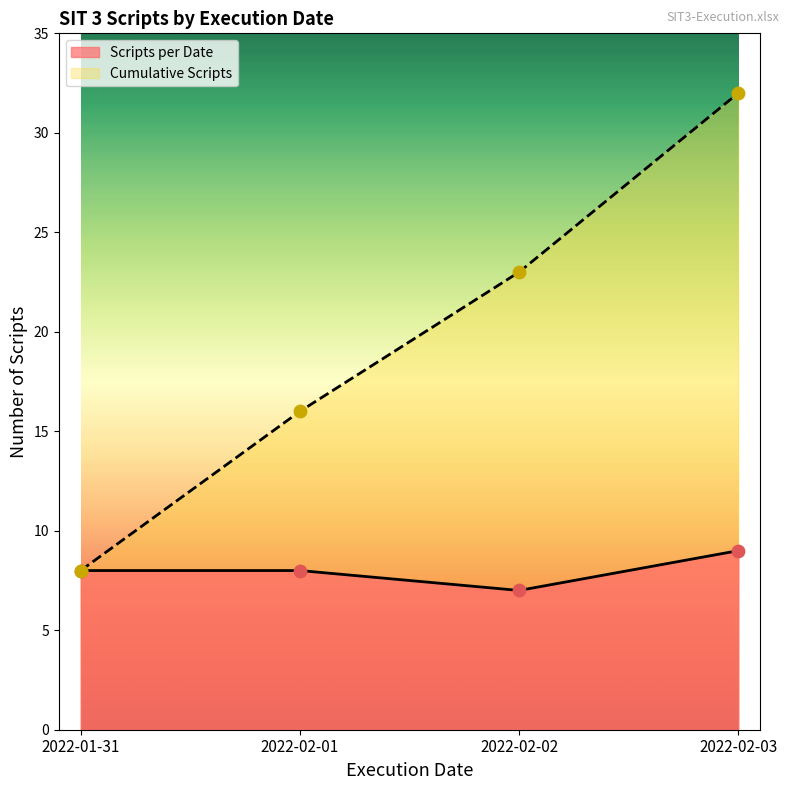

Is the value of Scripts per Date at 2022-01-31 greater than the value of Cumulative Scripts at 2022-02-03?

No